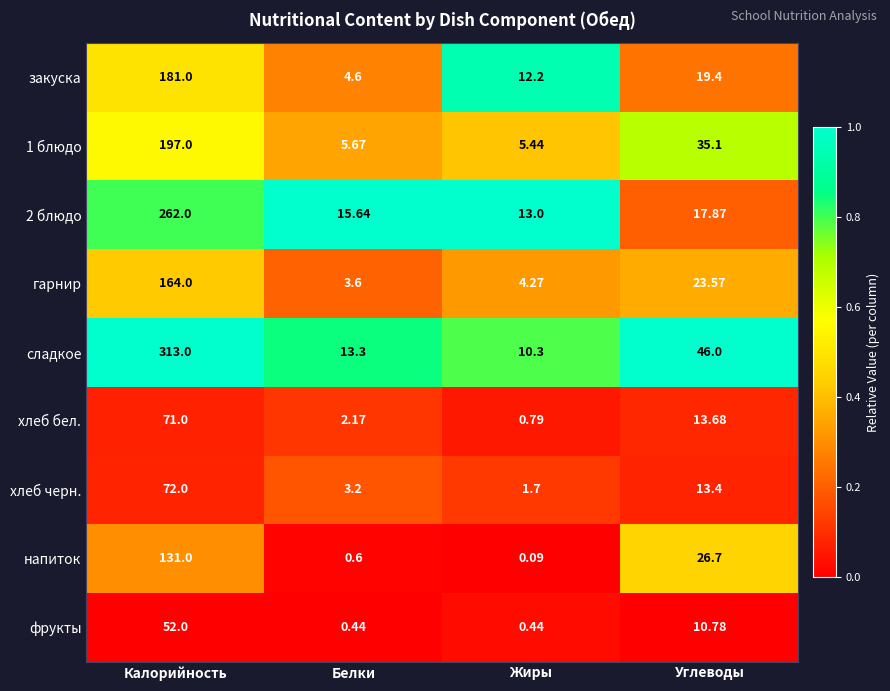

Which series has the largest range (max minus min)?

сладкое